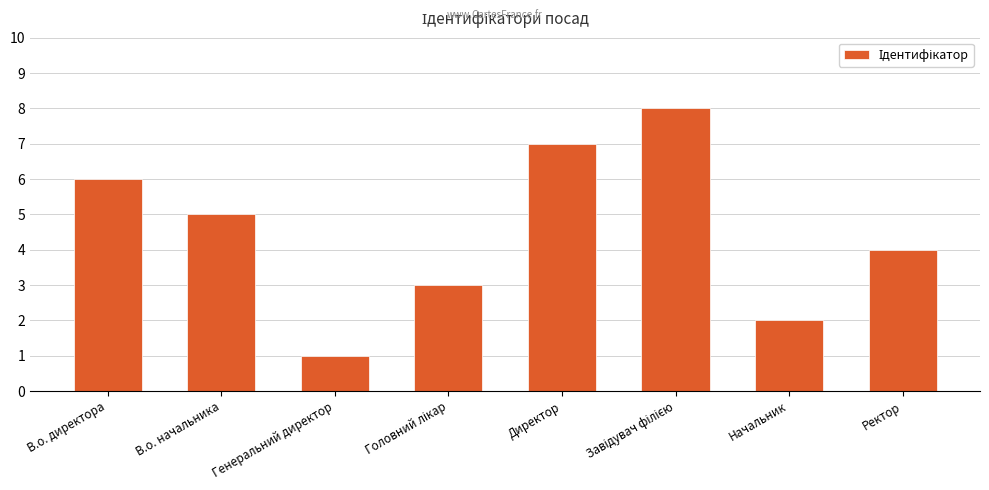

What is the sum of all values?

36